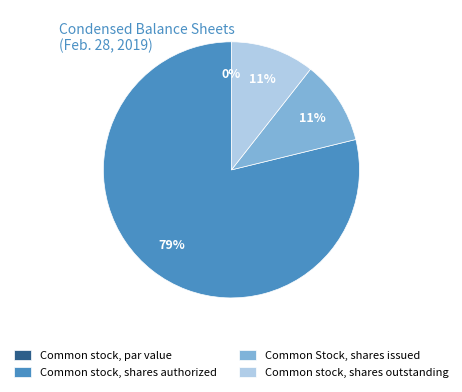

To the nearest percent, what is the combined percentage of Common Stock, shares issued and Common stock, par value?

11%